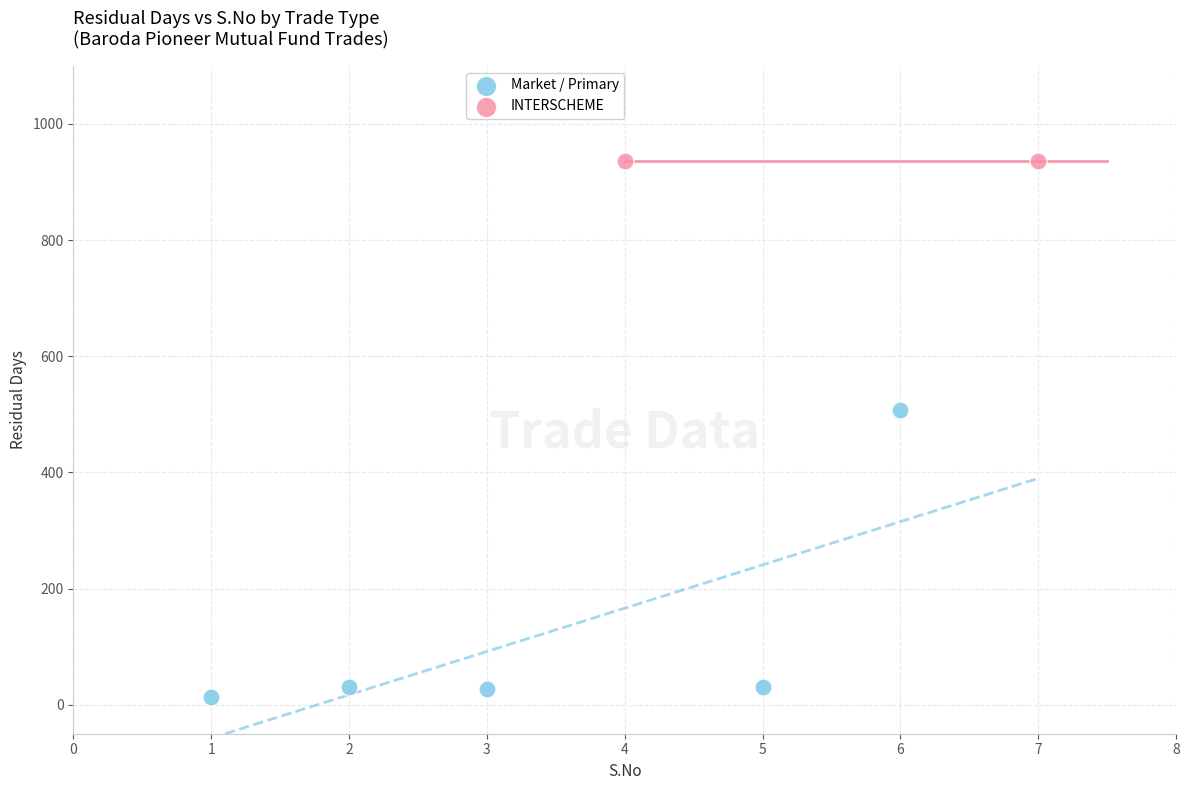

Which series reaches the minimum Y coordinate?

Market / Primary